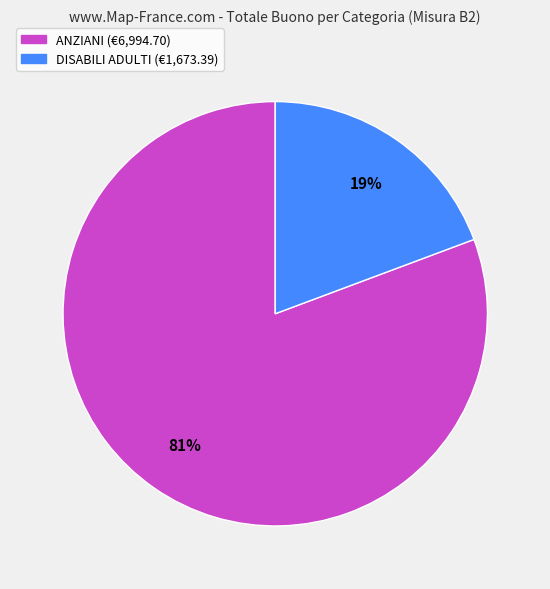

To the nearest percent, what percentage of the pie is DISABILI ADULTI?

19%